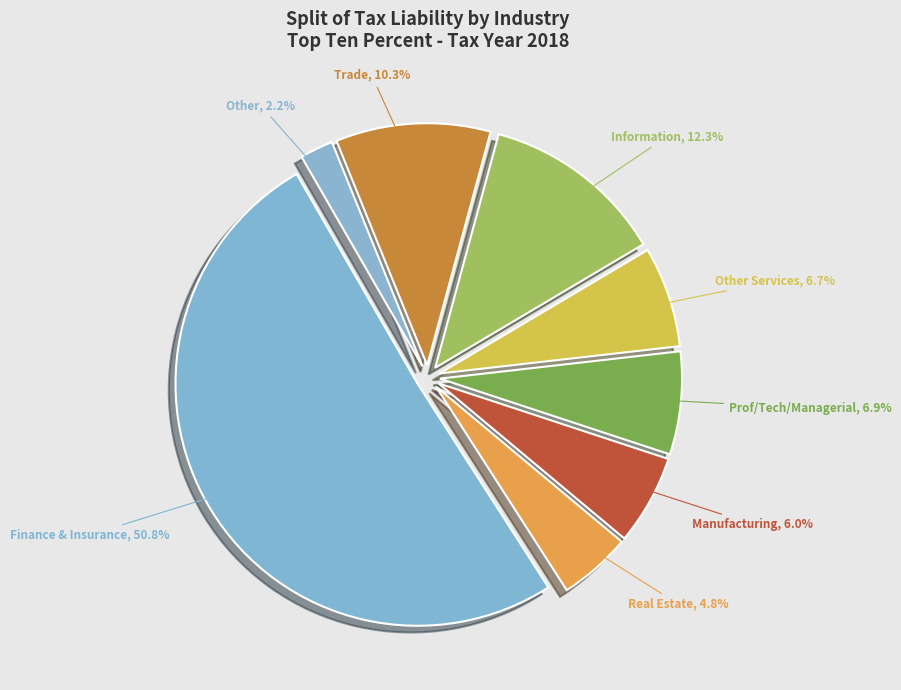

How many slices are in this pie chart?

8